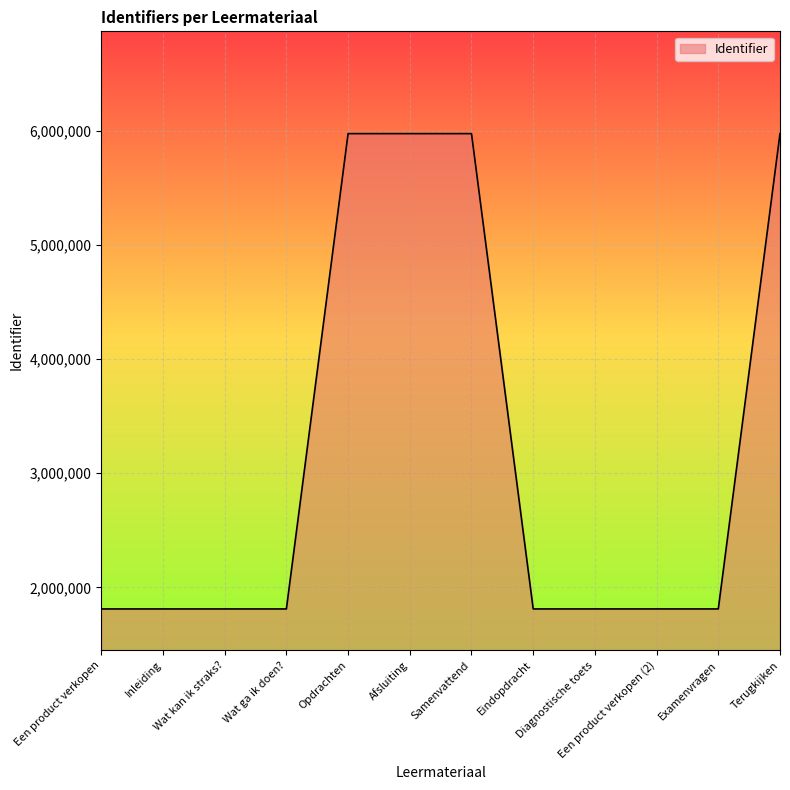

Read the value at Examenvragen, to the nearest 100.

1810700